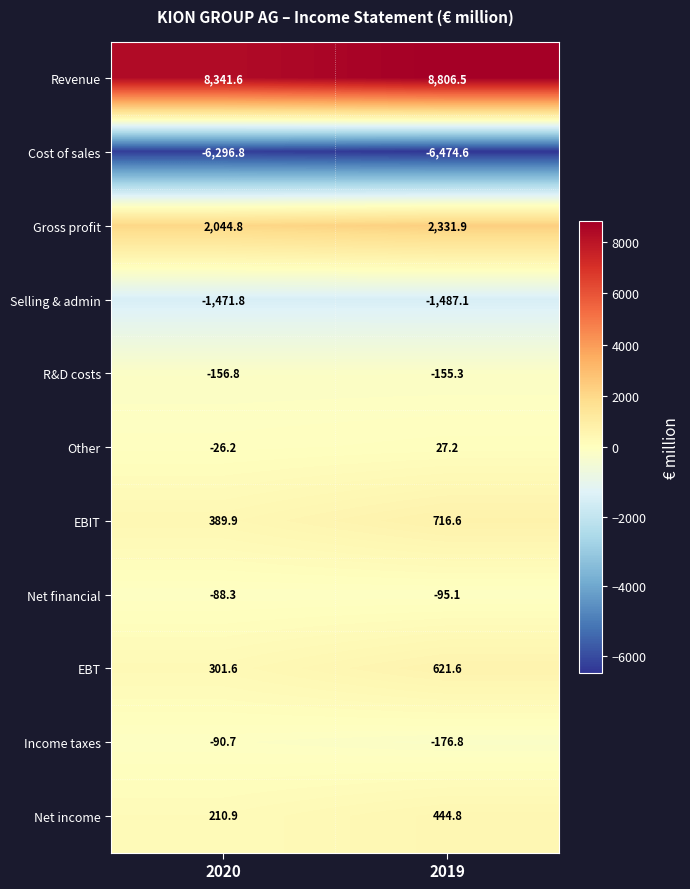

Which series has the widest spread of values?

Revenue